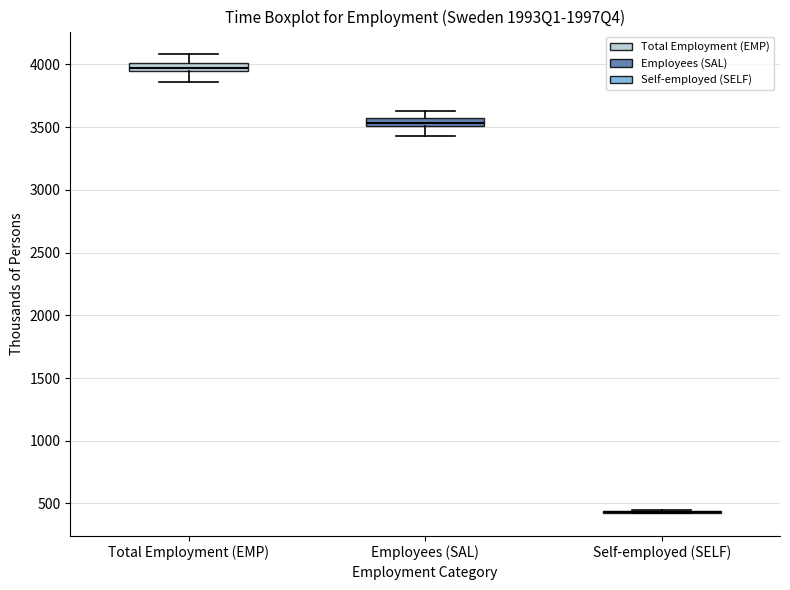

Where does the upper whisker of the box for Total Employment (EMP) end on the y-axis? The values are not printed on the chart, so give them approximately, as read against the axis.

4100